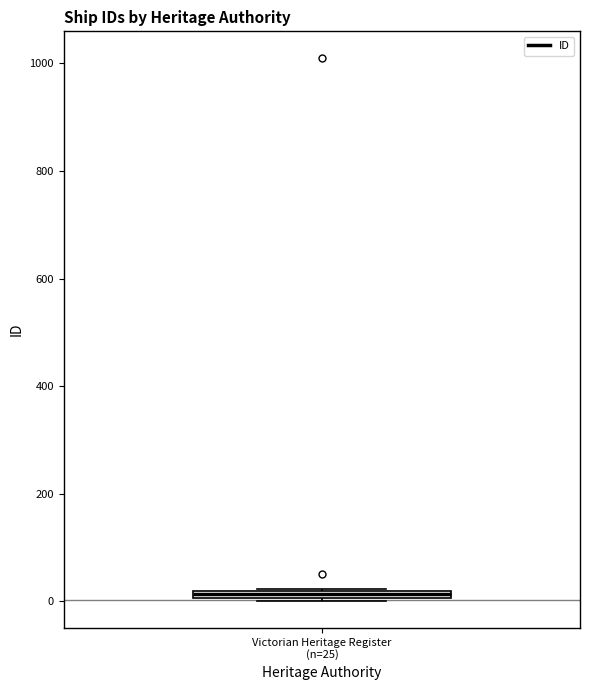

Where is the upper edge of the box for Victorian Heritage Register (n=25) on the y-axis? The values are not printed on the chart, so give them approximately, as read against the axis.

20